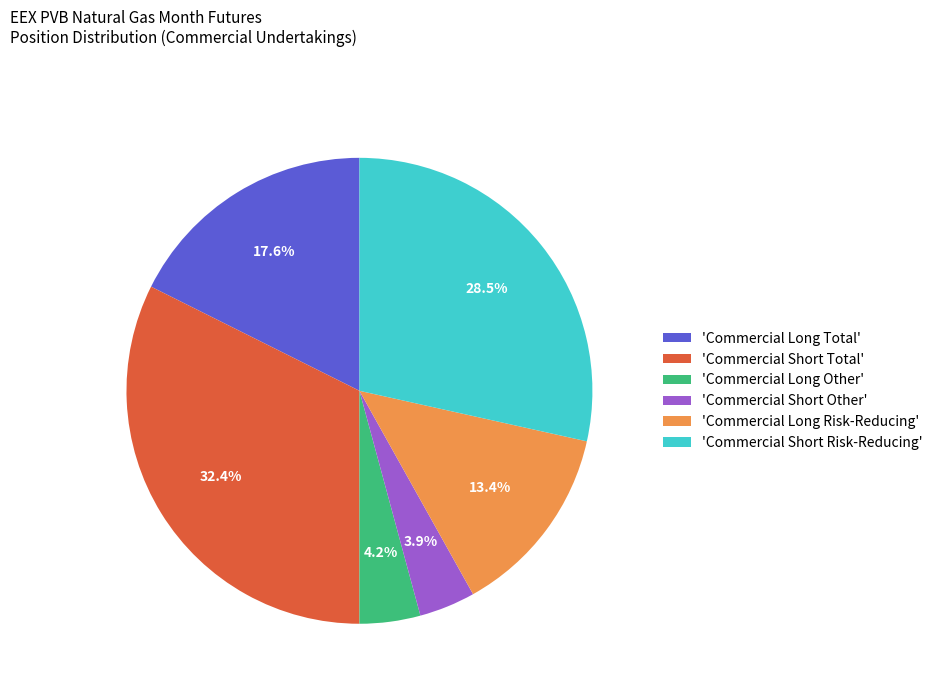

To the nearest percent, what is the average slice percentage?

17%